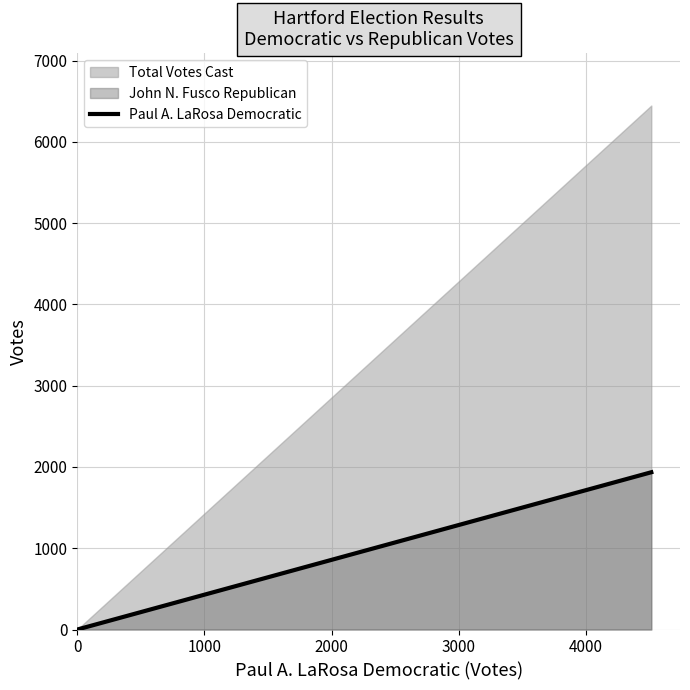

Reading right to left, extract all data points from this chart.

1935	0